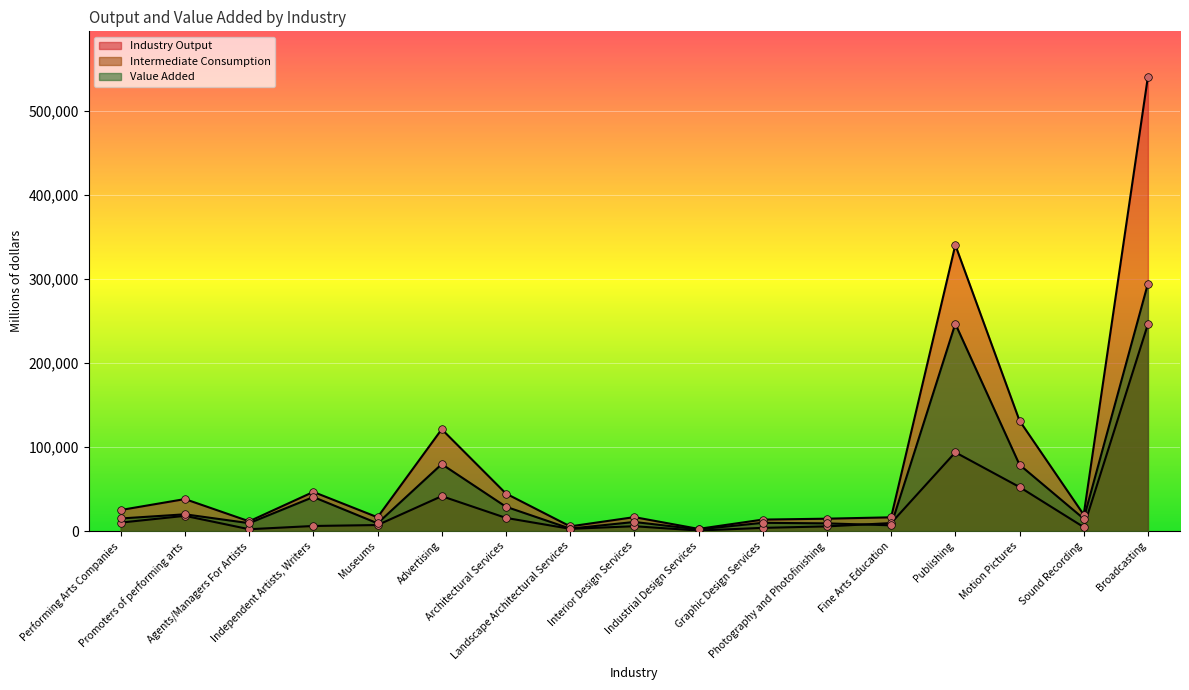

Which series has the largest total across all categories?

Industry Output